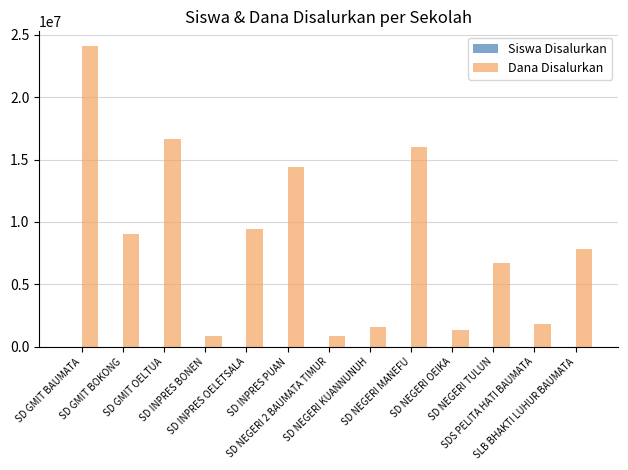

What is the sum of all Dana Disalurkan values?

110700000